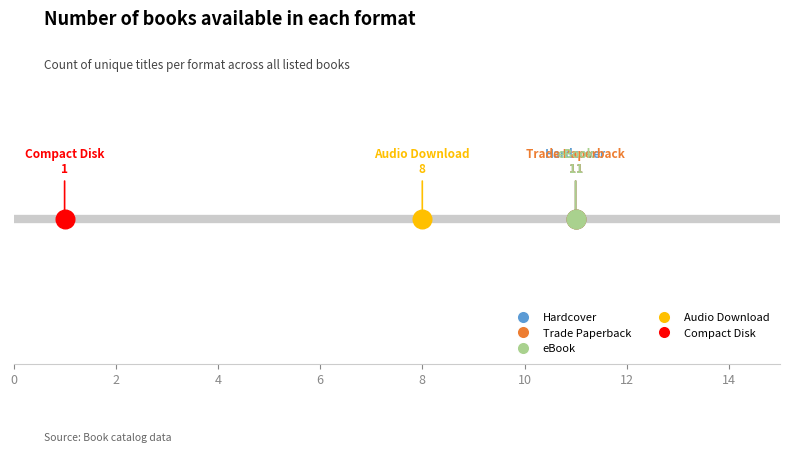

Which has a higher value, Trade Paperback or eBook?

Trade Paperback